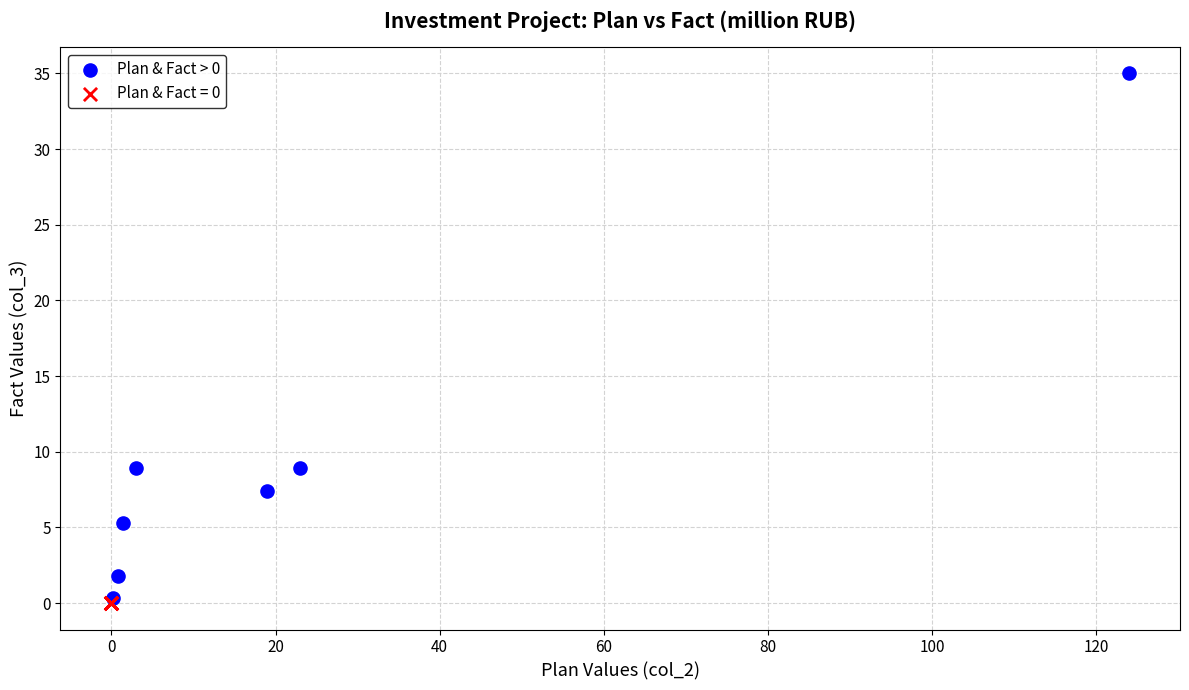

Which series reaches the maximum Y coordinate?

Plan & Fact > 0